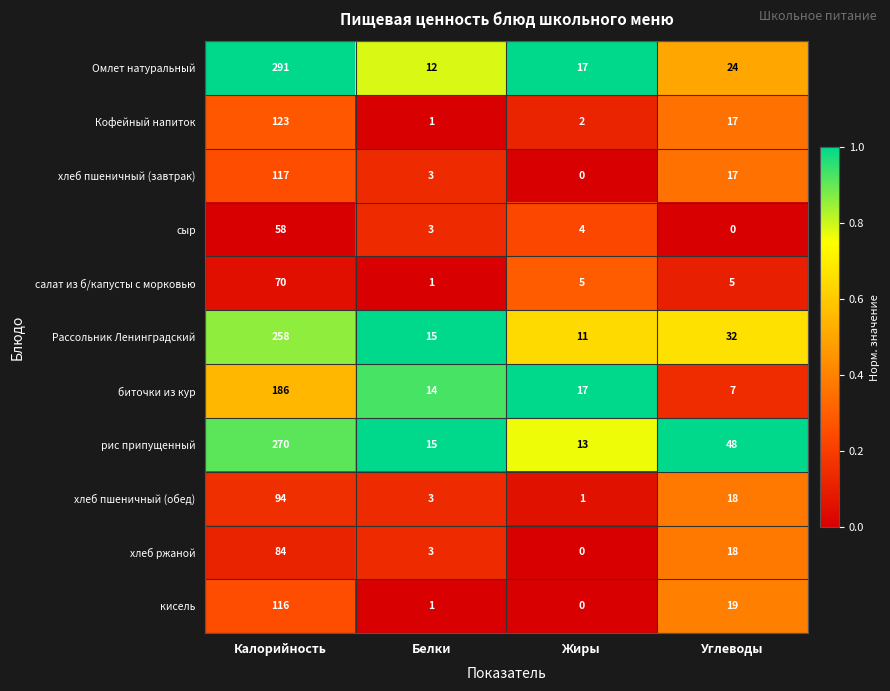

Rank the series by their maximum value, from highest to lowest.

Омлет натуральный, рис припущенный, Рассольник Ленинградский, биточки из кур, Кофейный напиток, хлеб пшеничный (завтрак), кисель, хлеб пшеничный (обед), хлеб ржаной, салат из б/капусты с морковью, сыр